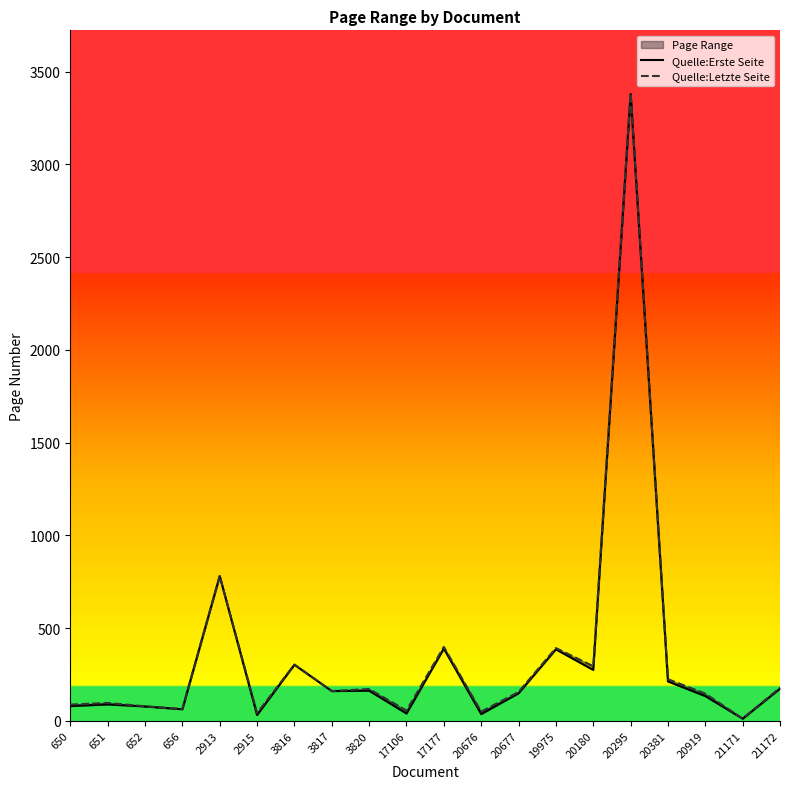

At which label does Quelle:Erste Seite reach its peak?

20295